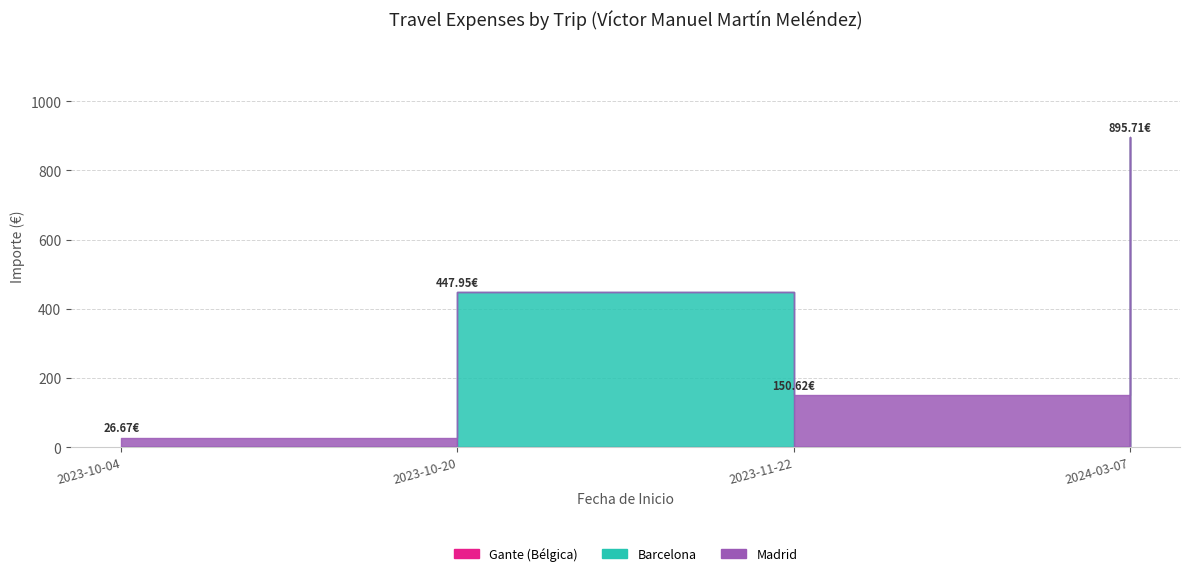

True or false: the data shows 26.7 at 2023-10-04.

True